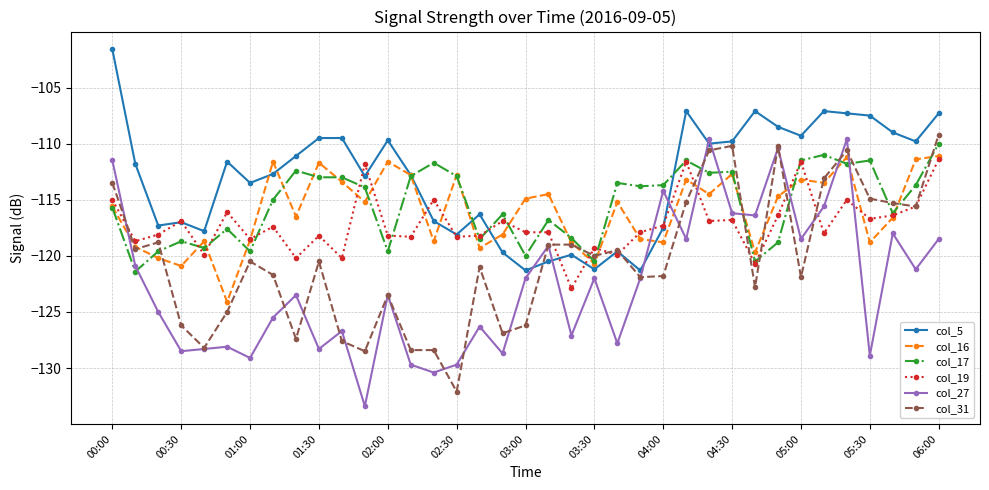

How many categories are shown in the chart?

37